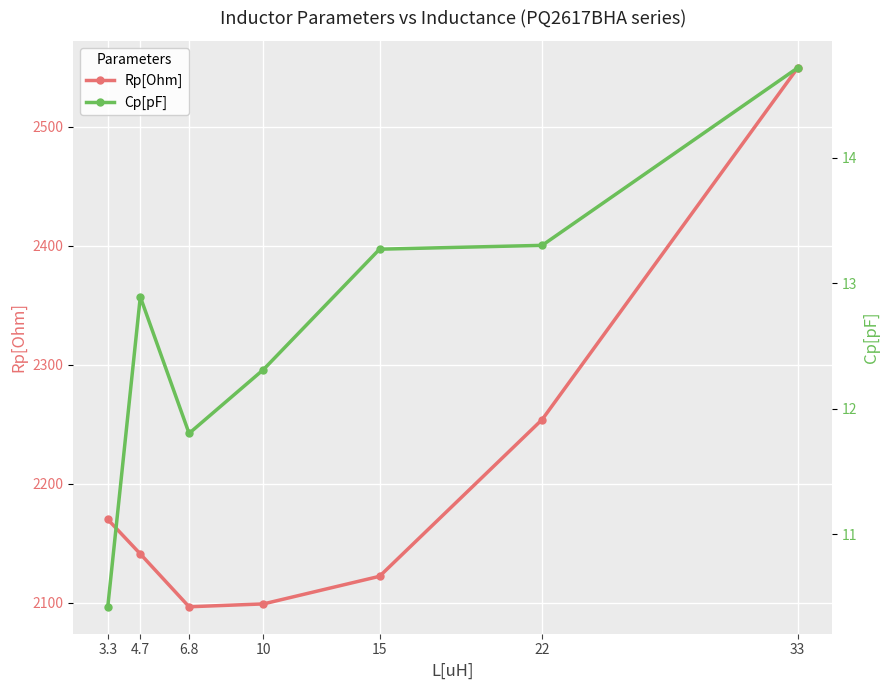

Which series changed the most between 6.8 and 10?

Rp[Ohm]